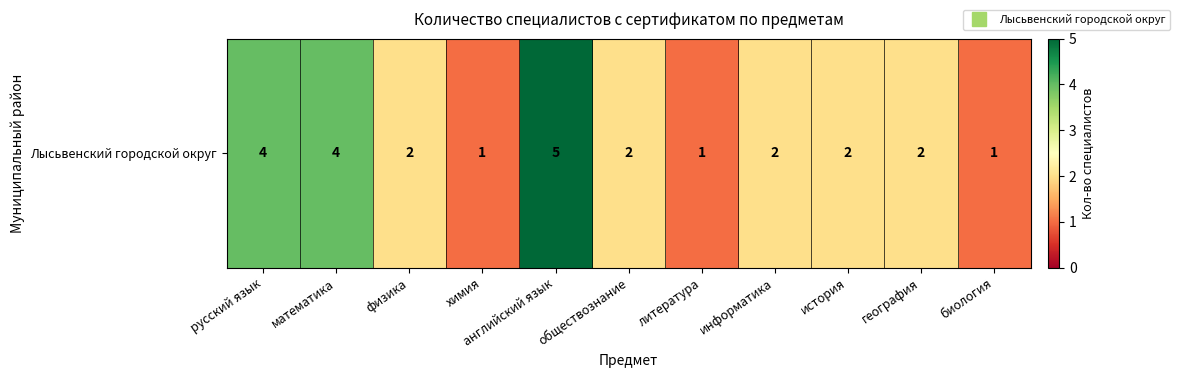

Reading right to left, what are all the values shown in this chart?

биология=1	география=2	история=2	информатика=2	литература=1	обществознание=2	английский язык=5	химия=1	физика=2	математика=4	русский язык=4